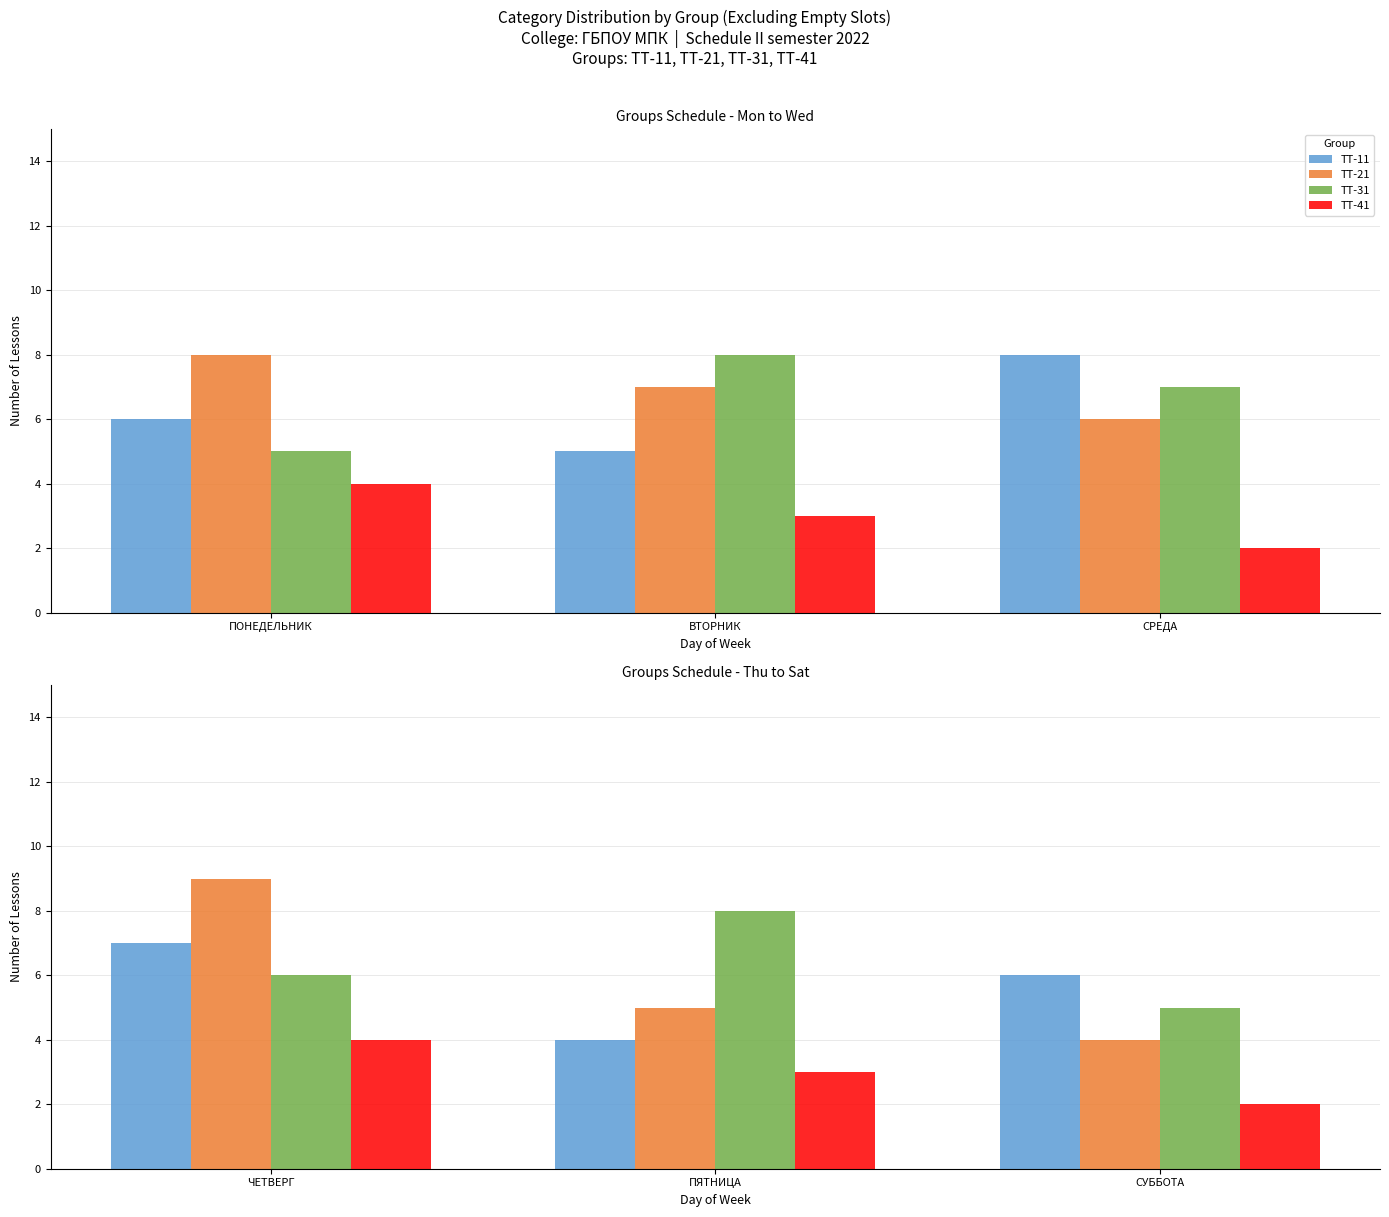

How many distinct data groups are displayed?

4